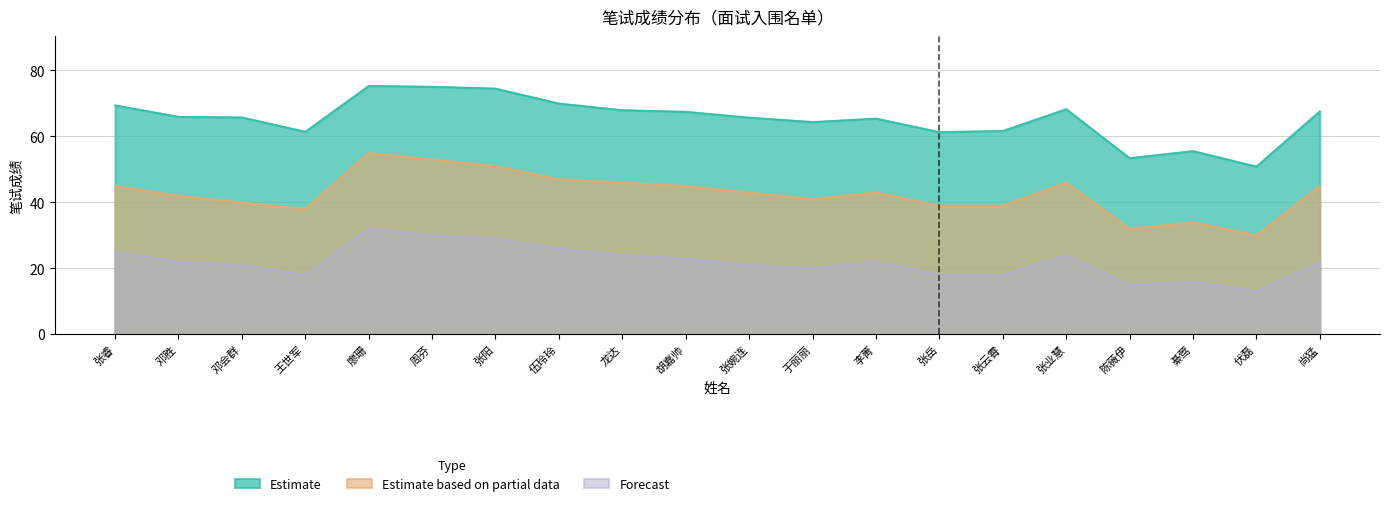

Read the Forecast value at 邓会群.

21.0